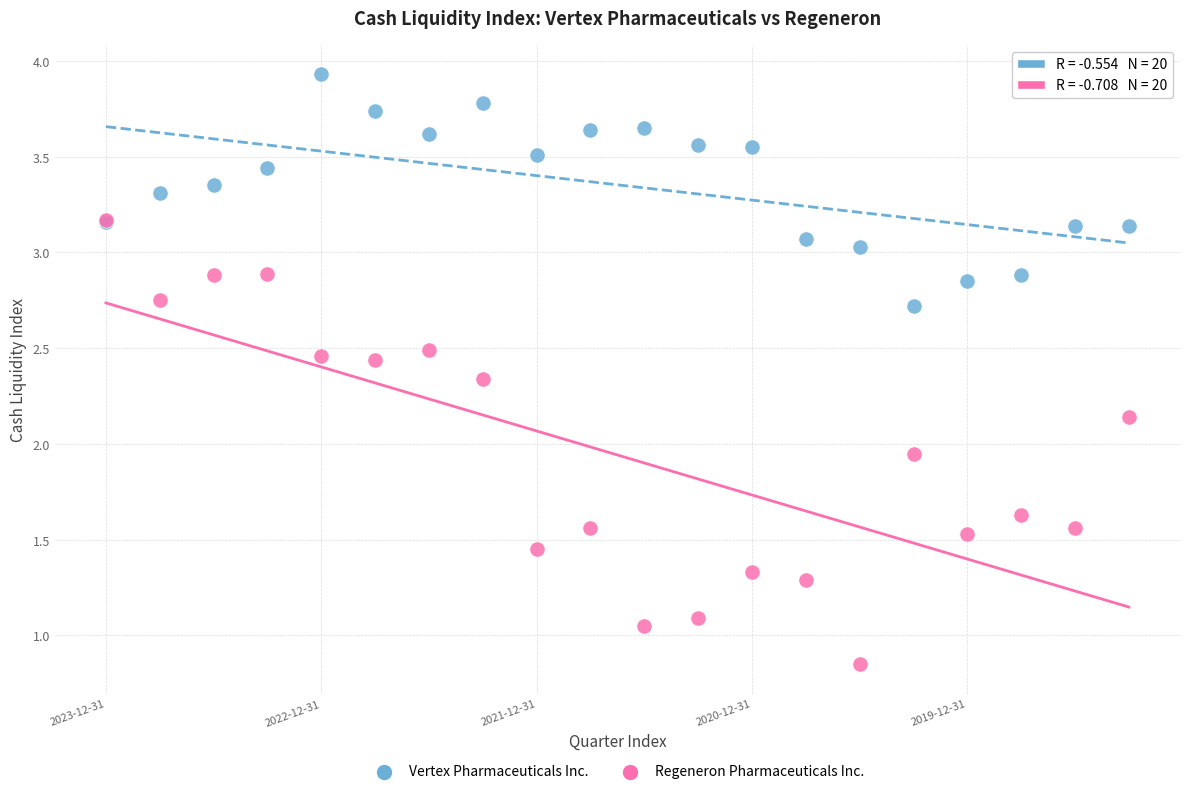

What are all the series names shown in the legend?

Vertex Pharmaceuticals Inc., Regeneron Pharmaceuticals Inc.